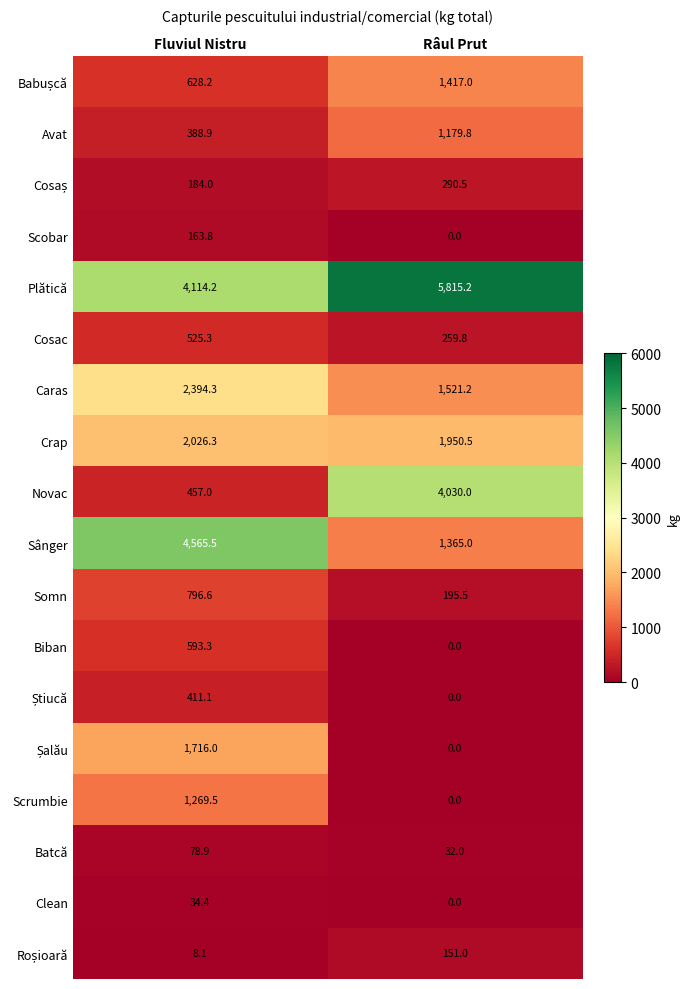

At which label is Biban closest to 296?

Râul Prut